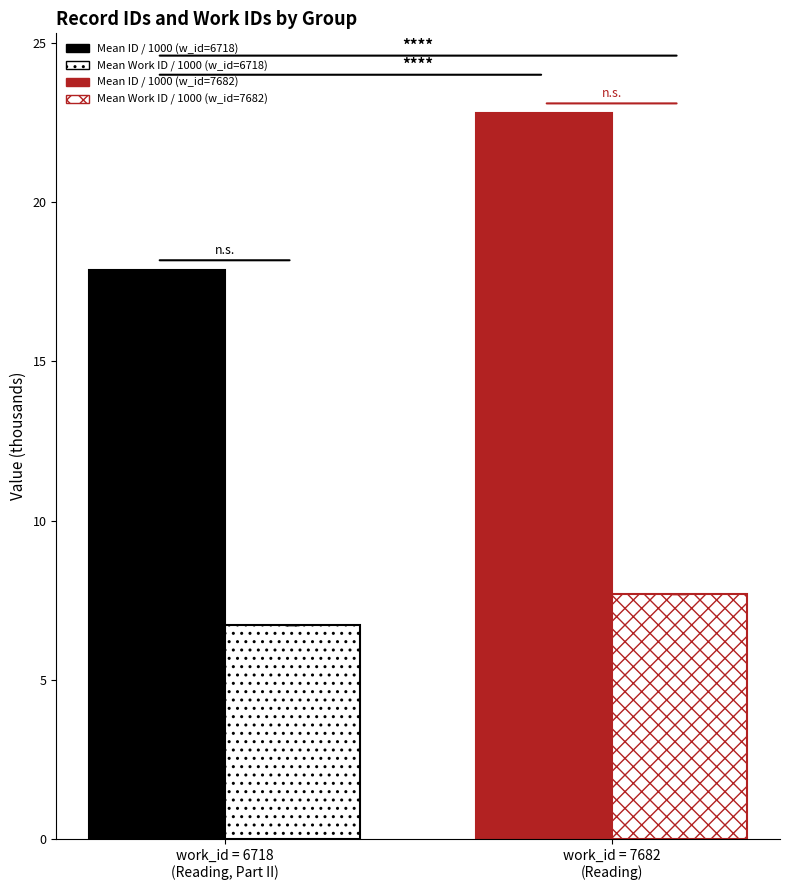

Count the number of categories in the chart.

2